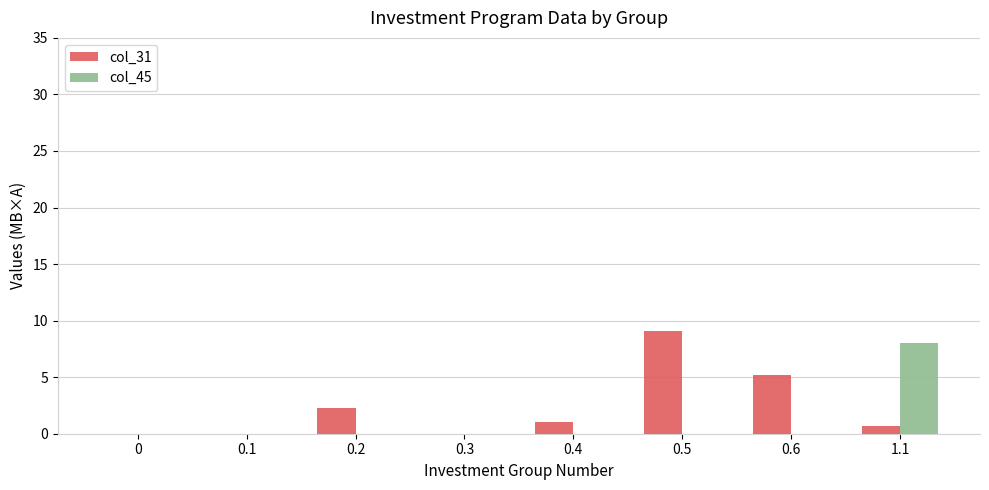

Are the bars horizontal?

No